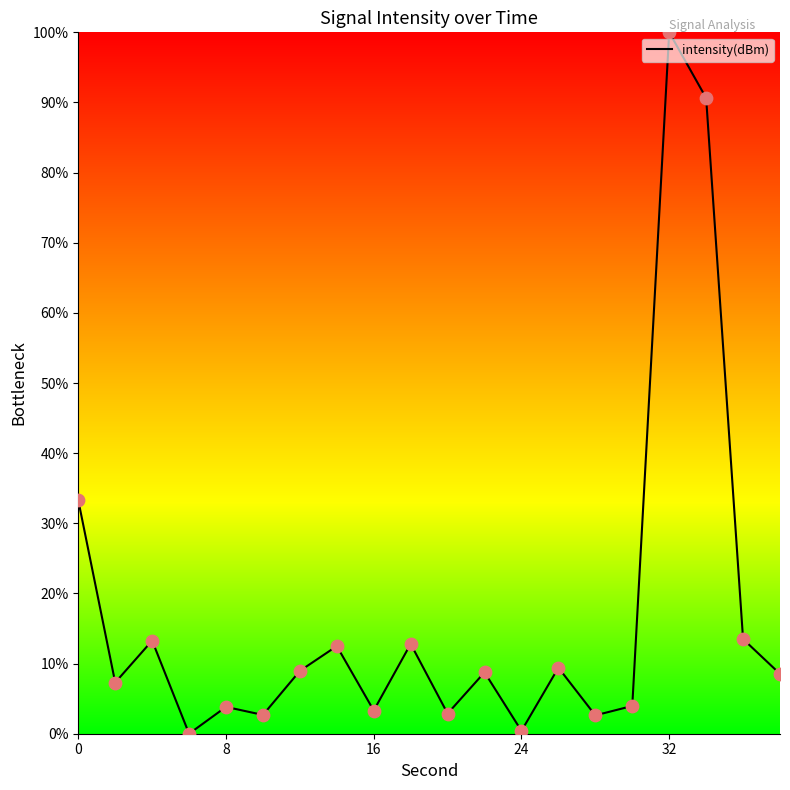

What is the maximum value shown in the chart?

100.0